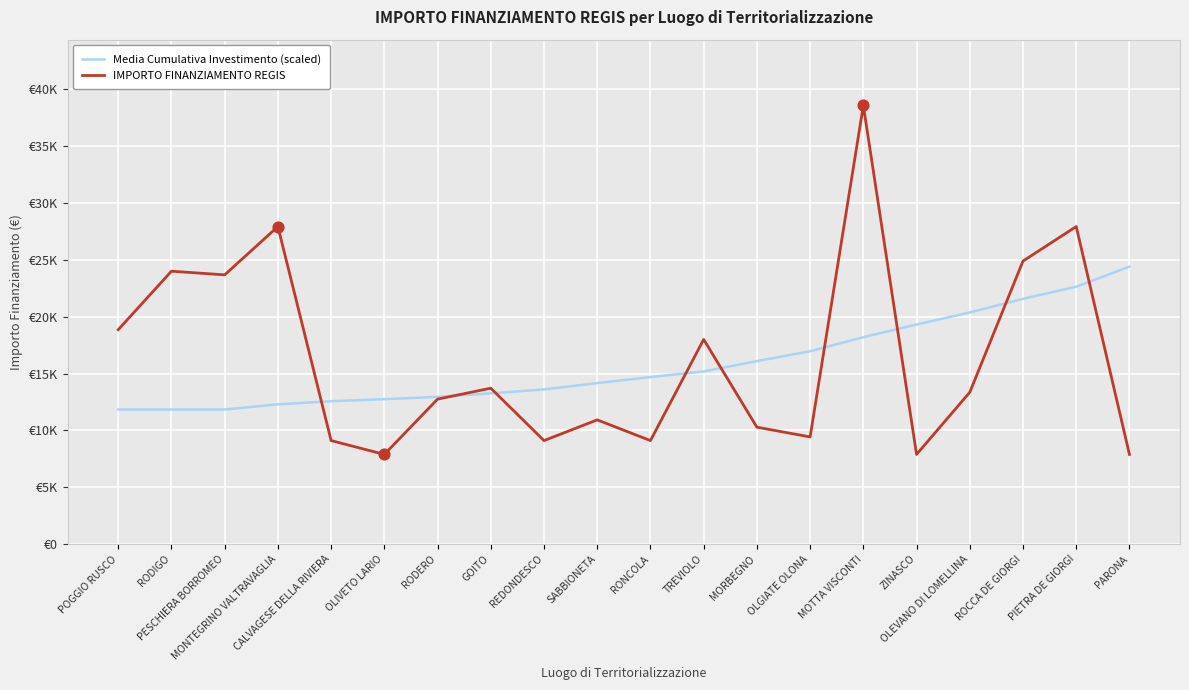

At which category is the sum across all series the highest?

MOTTA VISCONTI